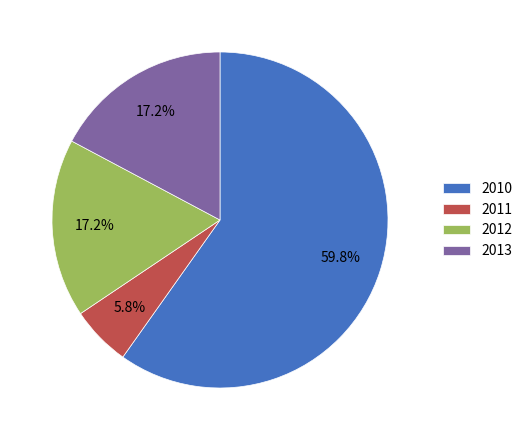

To the nearest percent, what percentage of the pie is 2011?

6%